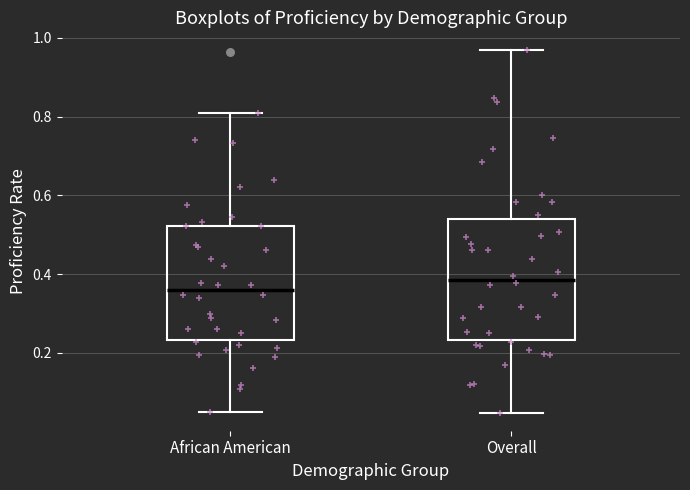

Where does the median line of the box for Overall sit on the y-axis? The values are not printed on the chart, so give them approximately, as read against the axis.

0.38